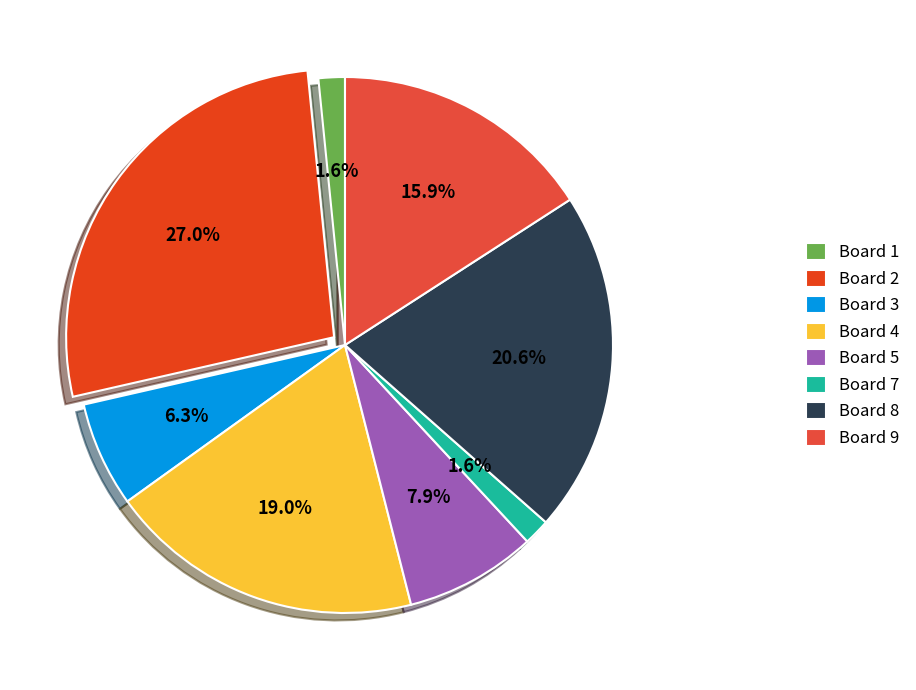

Is Board 3 the majority of the pie?

No